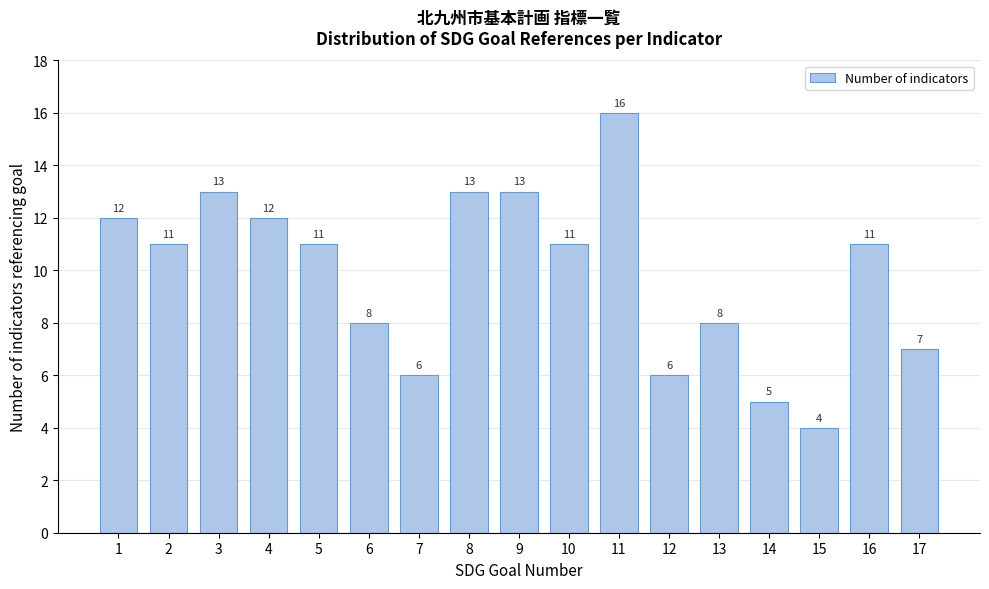

Reading right to left, extract all data points from this chart.

17=7	16=11	15=4	14=5	13=8	12=6	11=16	10=11	9=13	8=13	7=6	6=8	5=11	4=12	3=13	2=11	1=12